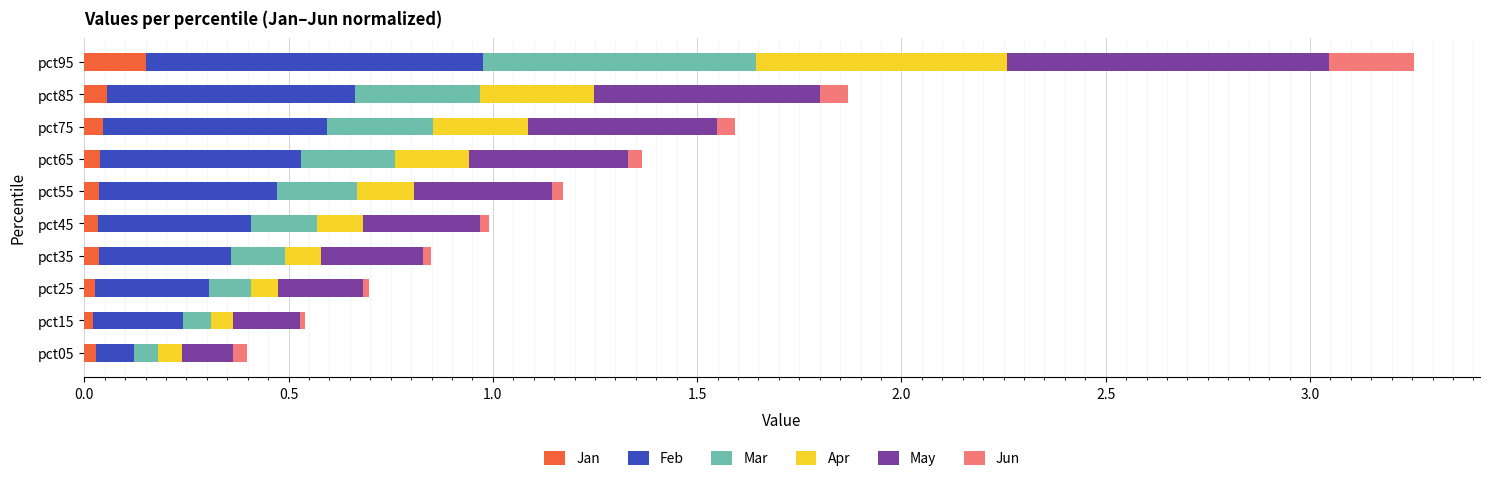

At which category is the sum across all series the highest?

pct95